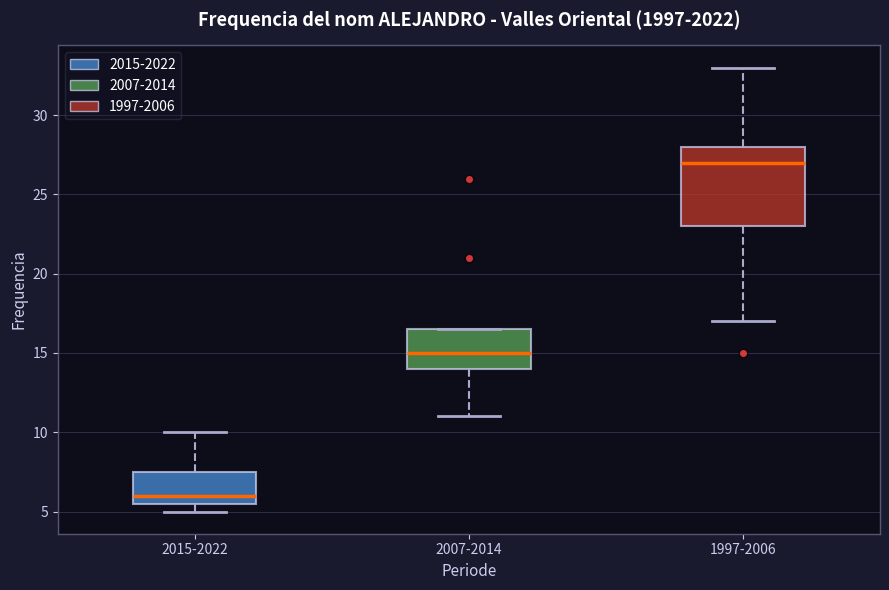

Reading left to right, transcribe this box plot: for each box, give where its median line is, the range the box spans, and where its two whiskers end, as read against the y-axis. The values are not printed on the chart, so give them approximately, as read against the axis.

2015-2022: median 6.0, box 5.5 to 7.5, whiskers 5.0 to 10.0
2007-2014: median 15.0, box 14.0 to 16.5, whiskers 11.0 to 16.5
1997-2006: median 27.0, box 23.0 to 28.0, whiskers 17.0 to 33.0